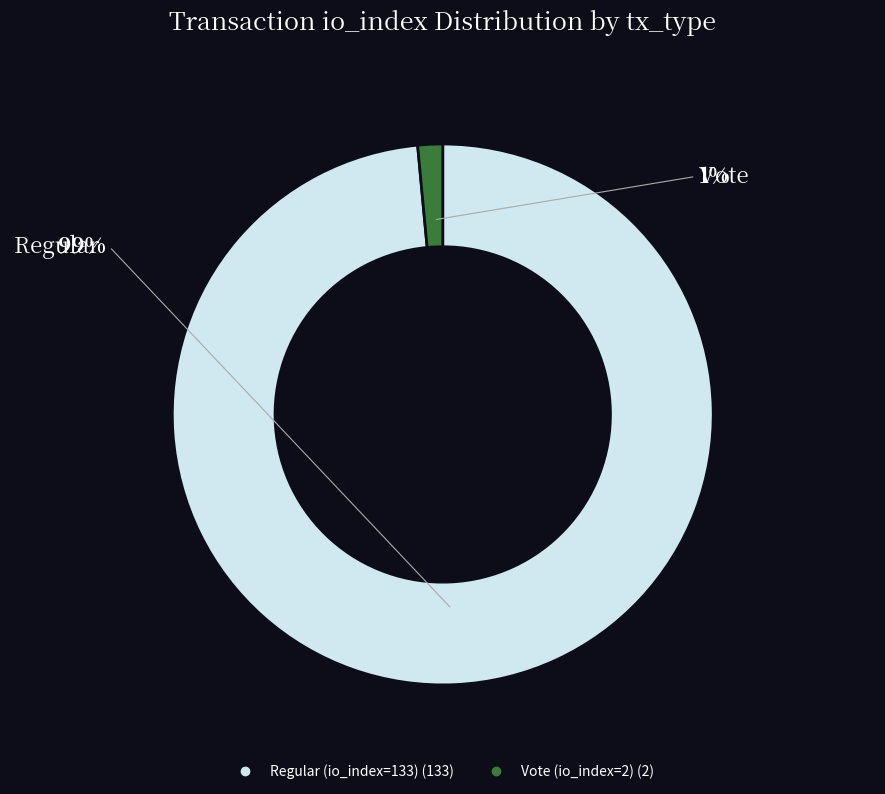

Which has a higher value, Vote (io_index=2) or Regular (io_index=133)?

Regular (io_index=133)